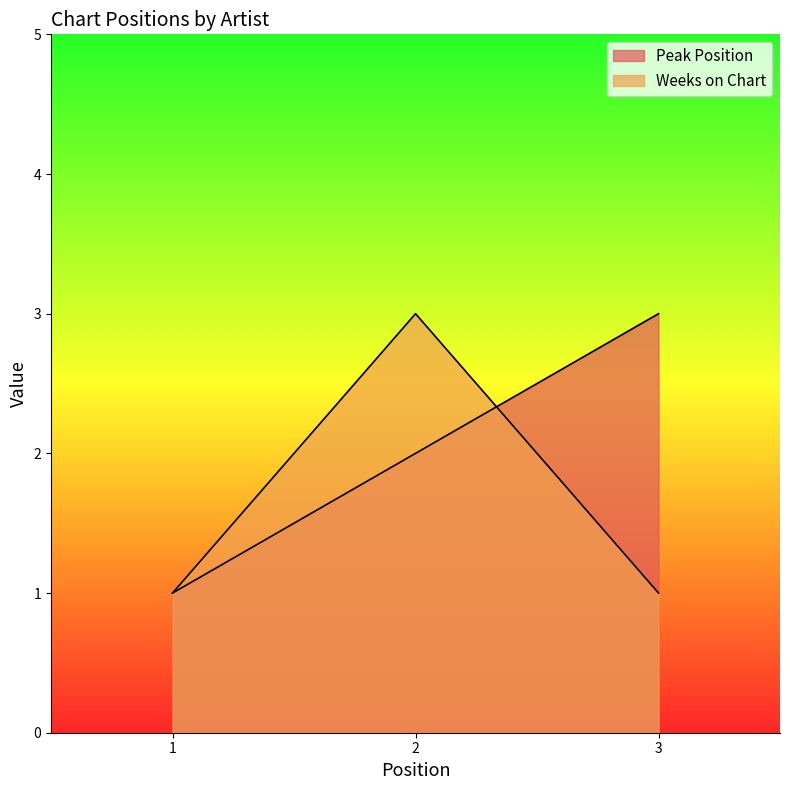

Between 1 and 2, which series saw the biggest shift?

Weeks on Chart